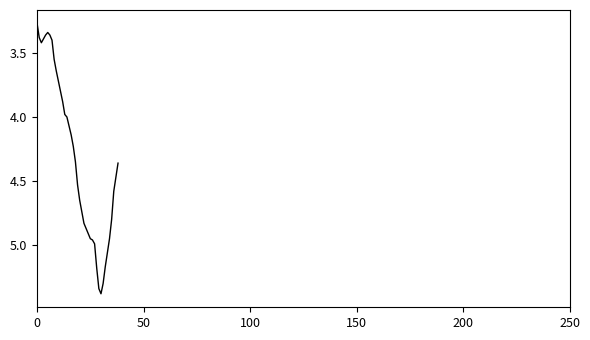

What is the greatest value displayed?

5.4